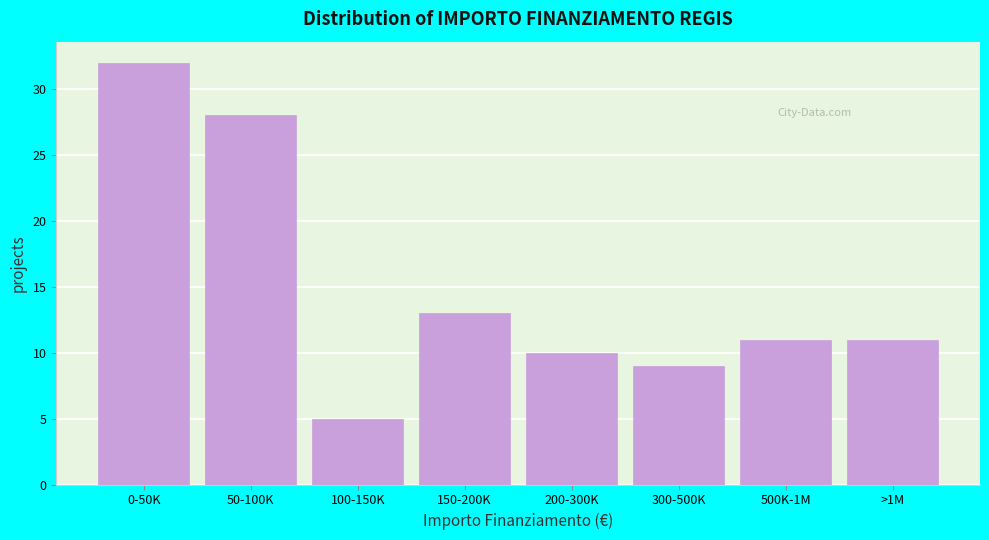

Reading right to left, transcribe all the data shown in this chart.

>1M=11	500K-1M=11	300-500K=9	200-300K=10	150-200K=13	100-150K=5	50-100K=28	0-50K=32